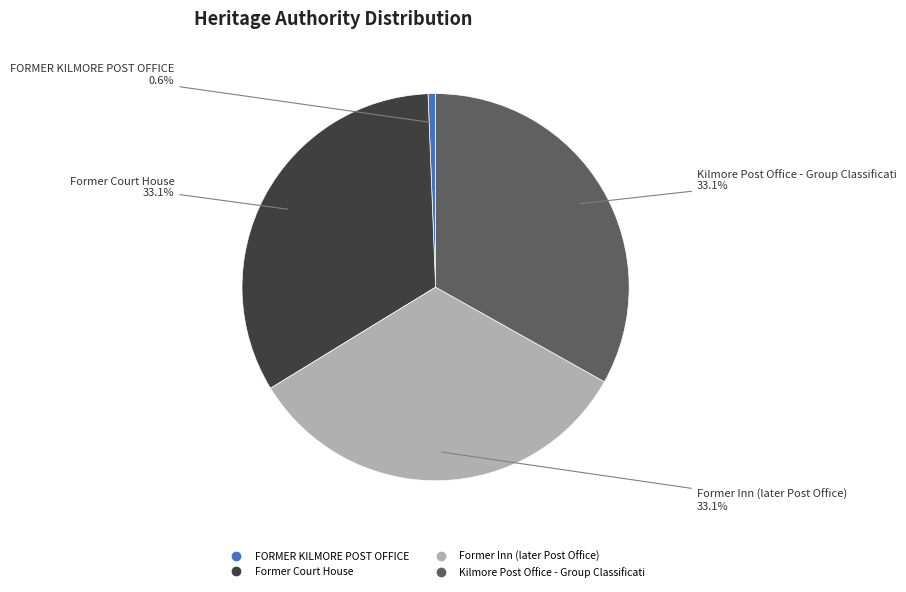

To the nearest percent, what is the average slice percentage?

25%